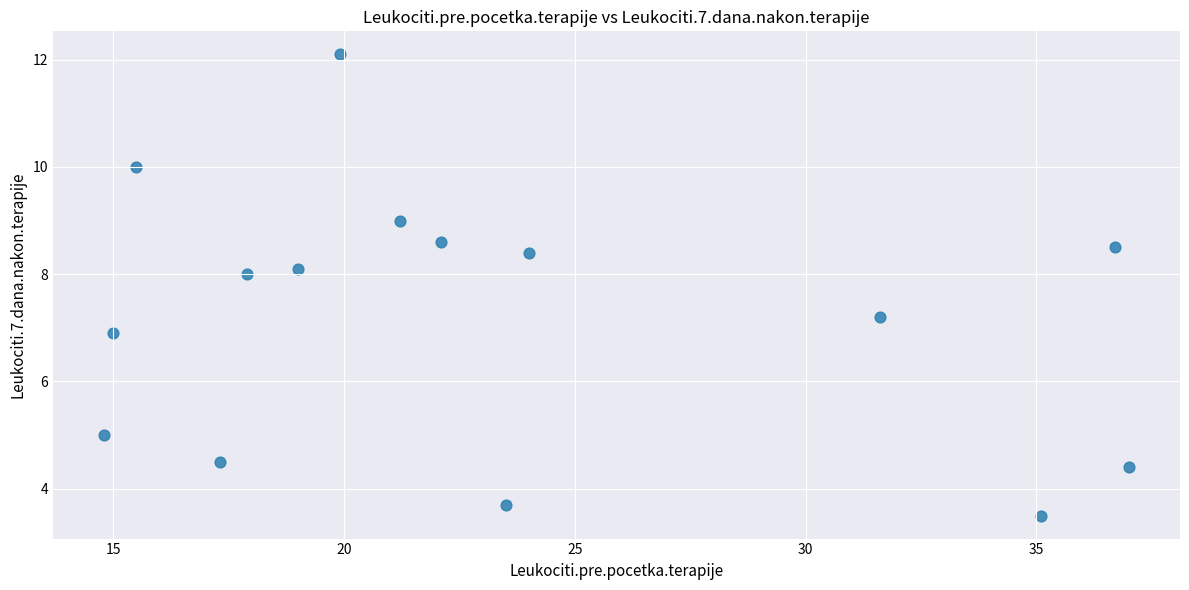

What is the range of X values (max minus min)?

22.2